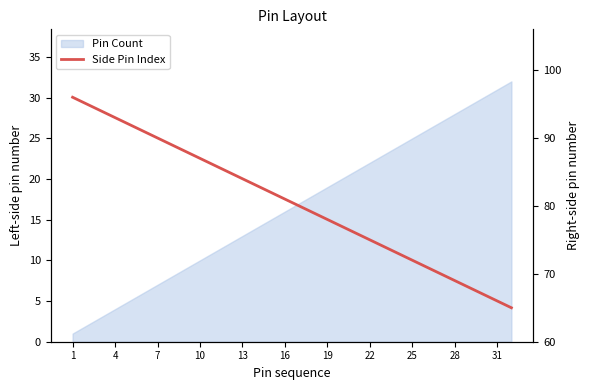

How many lines are shown in the chart?

1